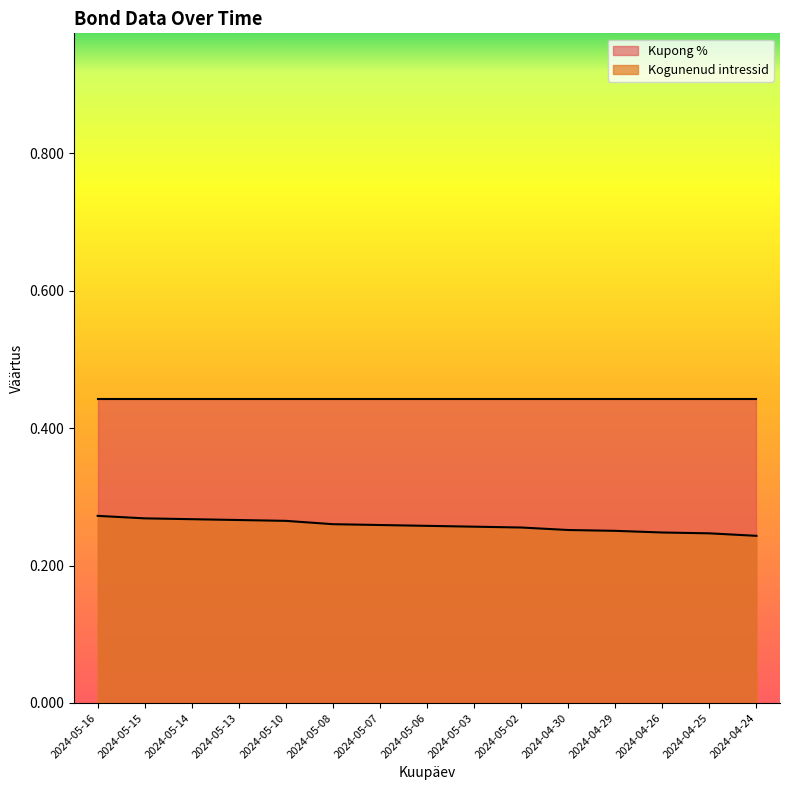

Rank the categories by value from lowest to highest.

2024-04-24, 2024-04-25, 2024-04-26, 2024-04-29, 2024-04-30, 2024-05-02, 2024-05-03, 2024-05-06, 2024-05-07, 2024-05-08, 2024-05-10, 2024-05-13, 2024-05-14, 2024-05-15, 2024-05-16